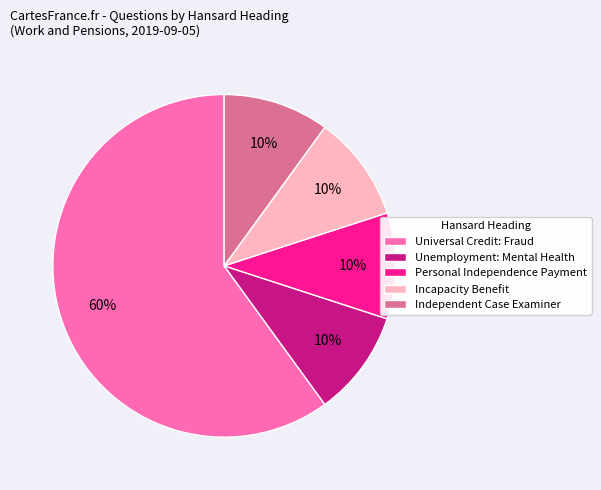

Do Unemployment: Mental Health and Independent Case Examiner together represent more than half of the pie?

No